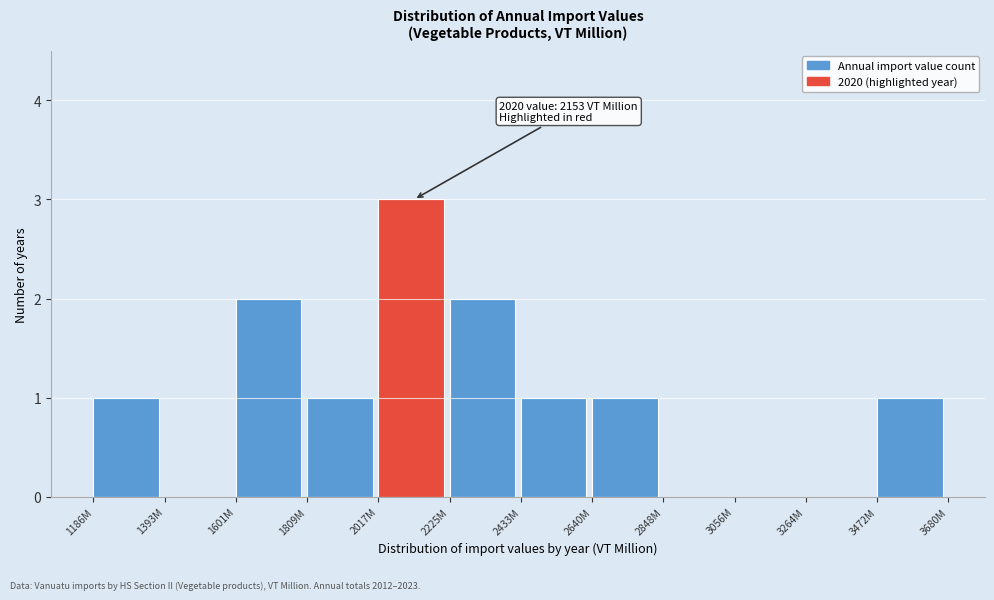

Reading left to right, transcribe all the data shown in this chart.

1186M=1	1393M=0	1601M=2	1809M=1	2017M=3	2225M=2	2433M=1	2640M=1	2848M=0	3056M=0	3264M=0	3472M=1